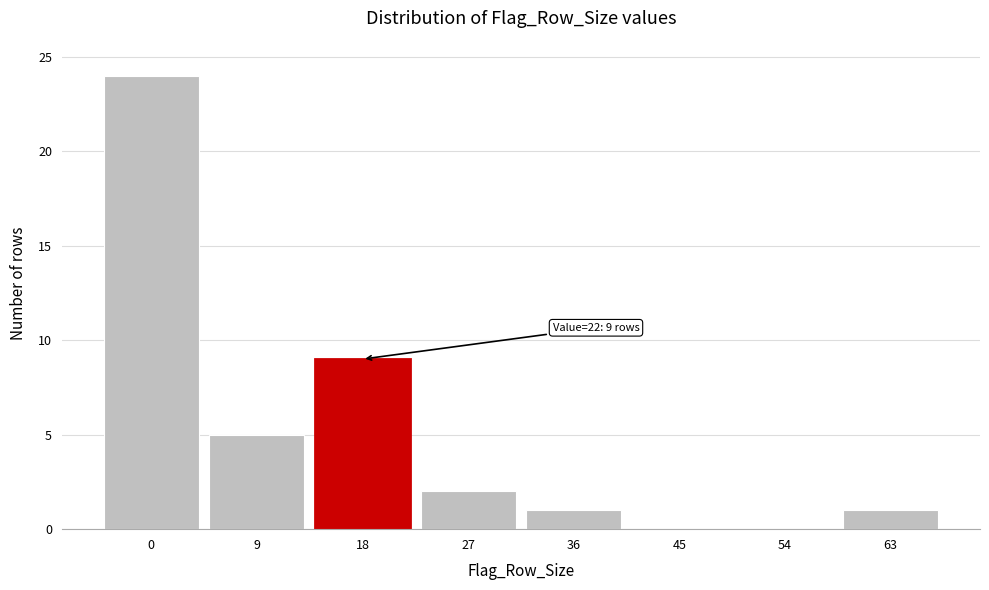

Reading left to right, extract all data points from this chart.

0=24	9=5	18=9	27=2	36=1	45=0	54=0	63=1